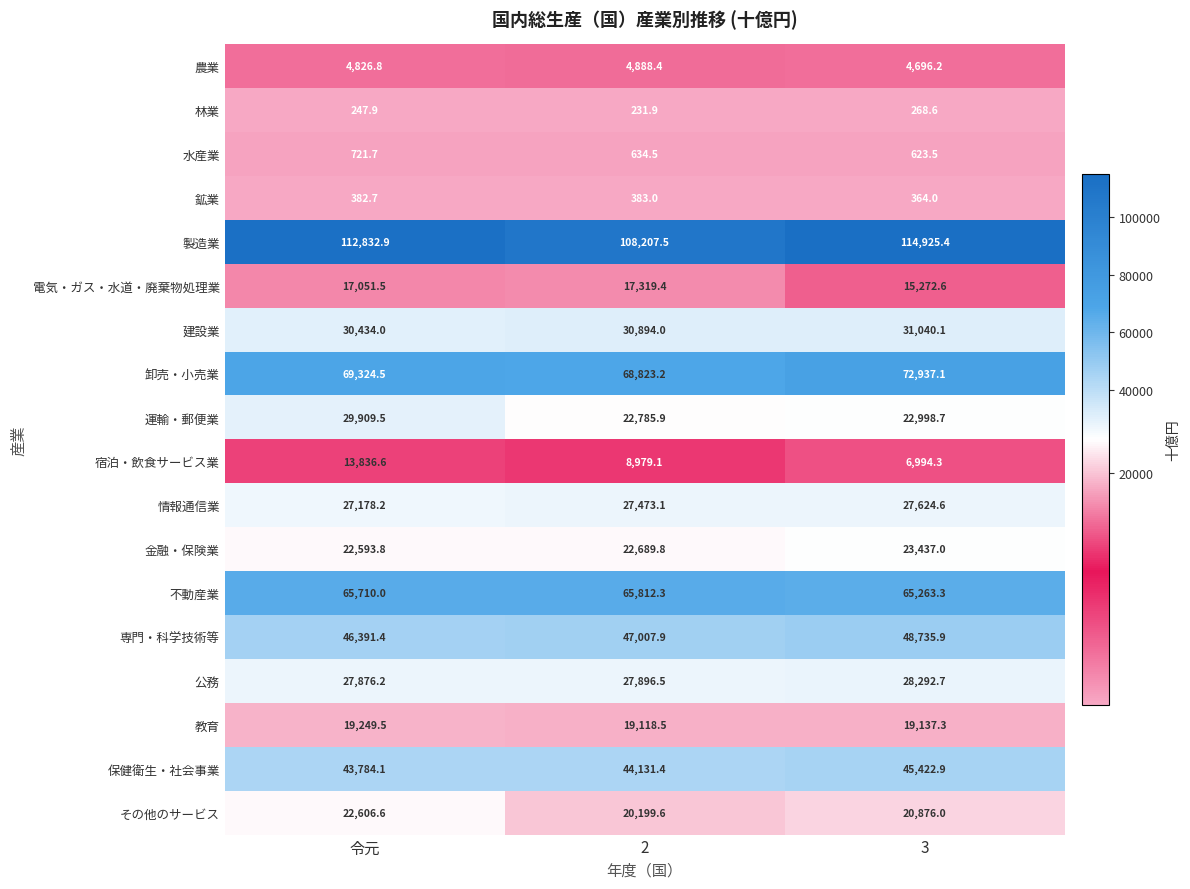

The value of 運輸・郵便業 at 令元 is 49660.3. True or false?

False